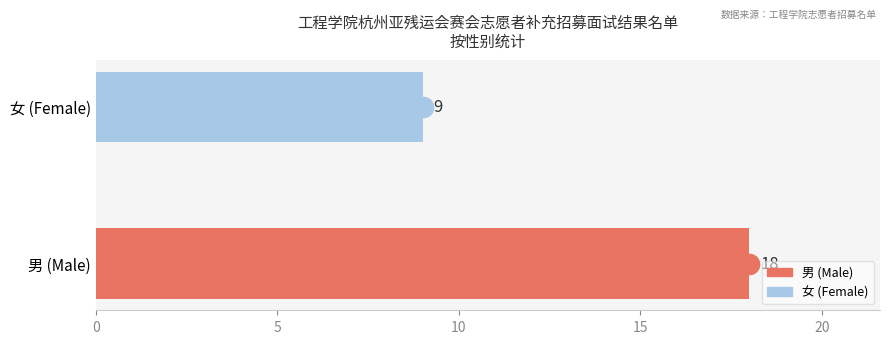

What is the change in value from 男 (Male) to 女 (Female)?

-9